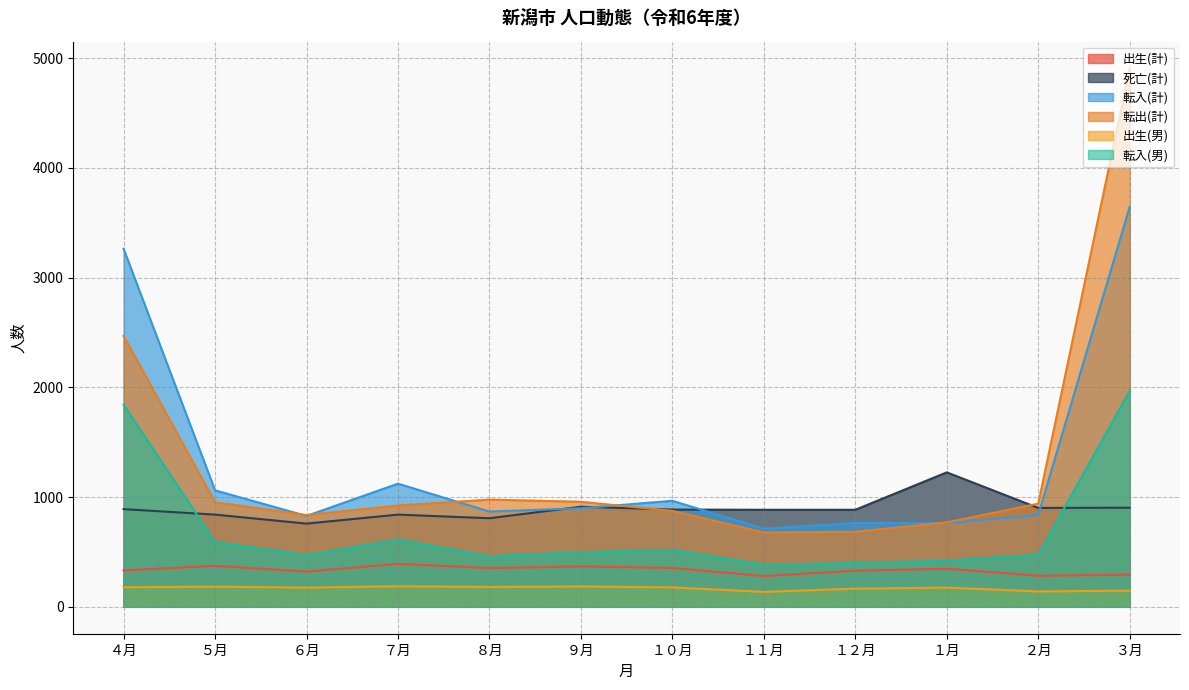

What is the greatest value displayed?

4904